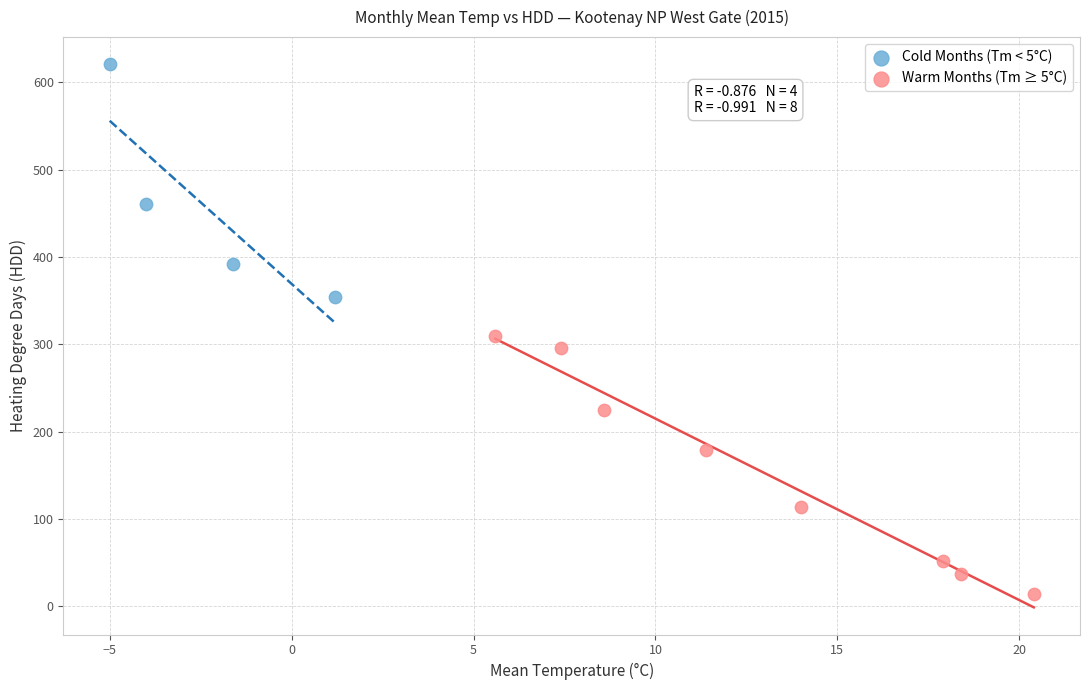

Which series contains the lowest Y value?

Warm Months (Tm ≥ 5°C)